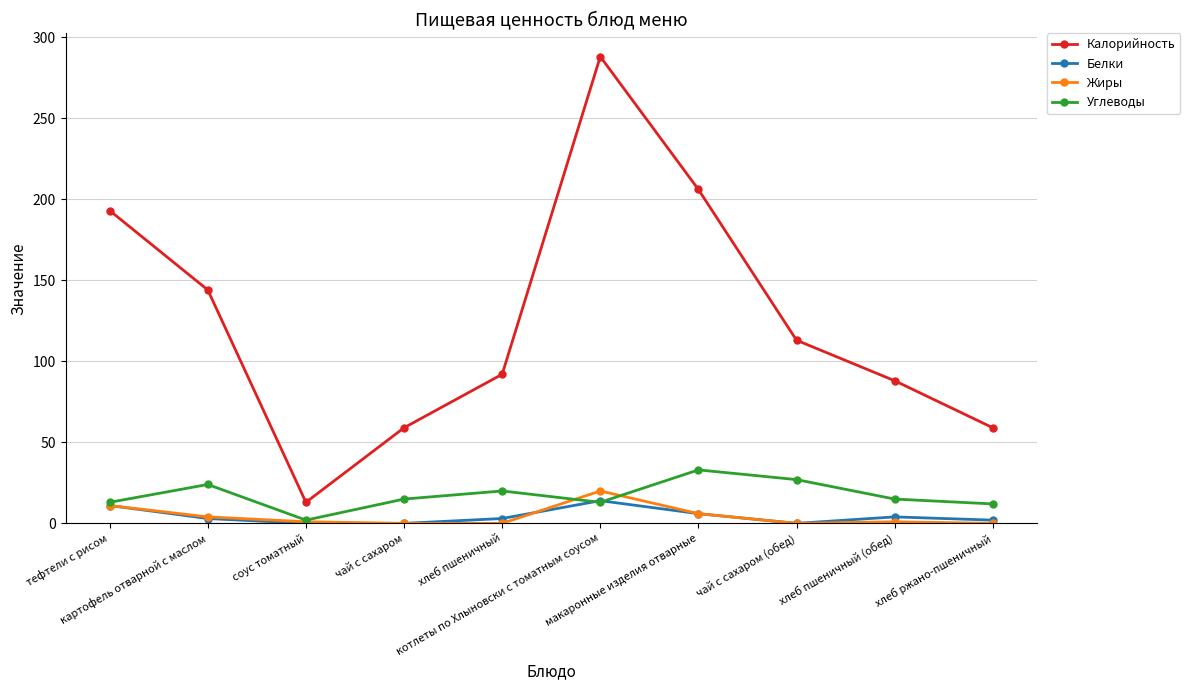

Which series has the largest range (max minus min)?

Калорийность